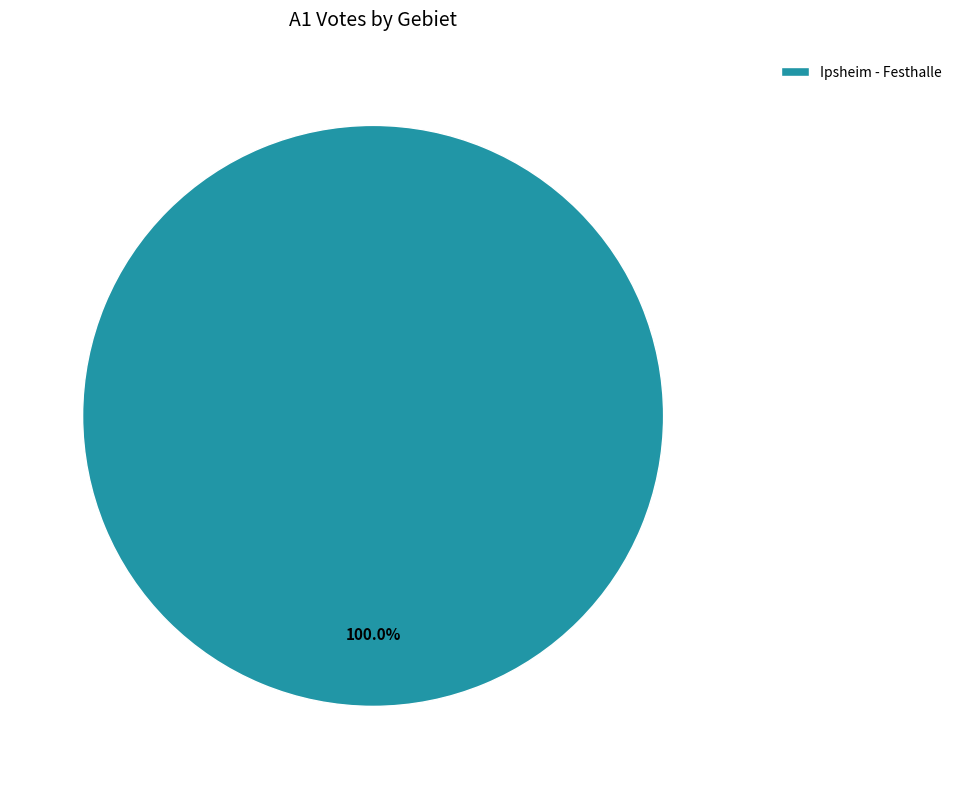

Rank the categories by value from lowest to highest.

Ipsheim - Festhalle